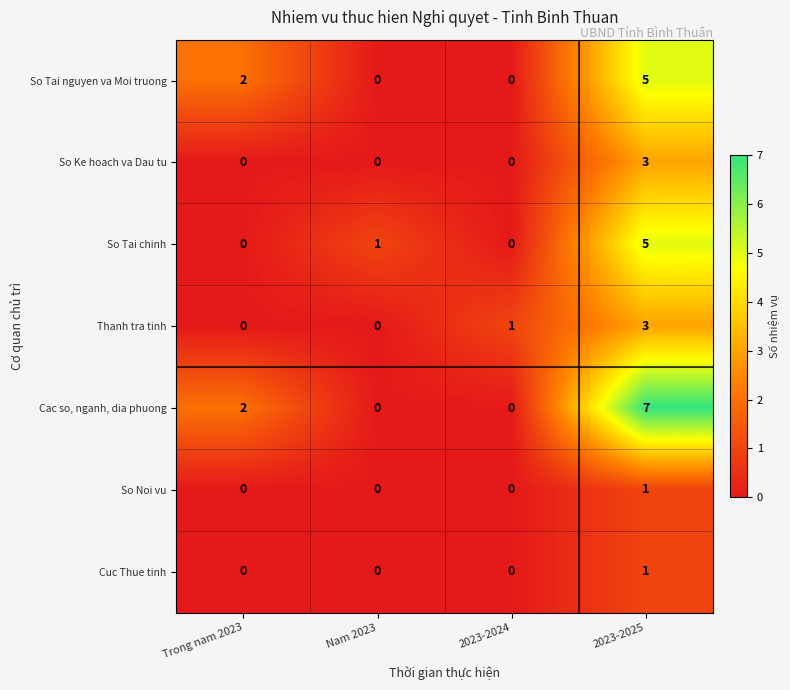

Where is Thanh tra tinh nearest to the value 1?

2023-2024